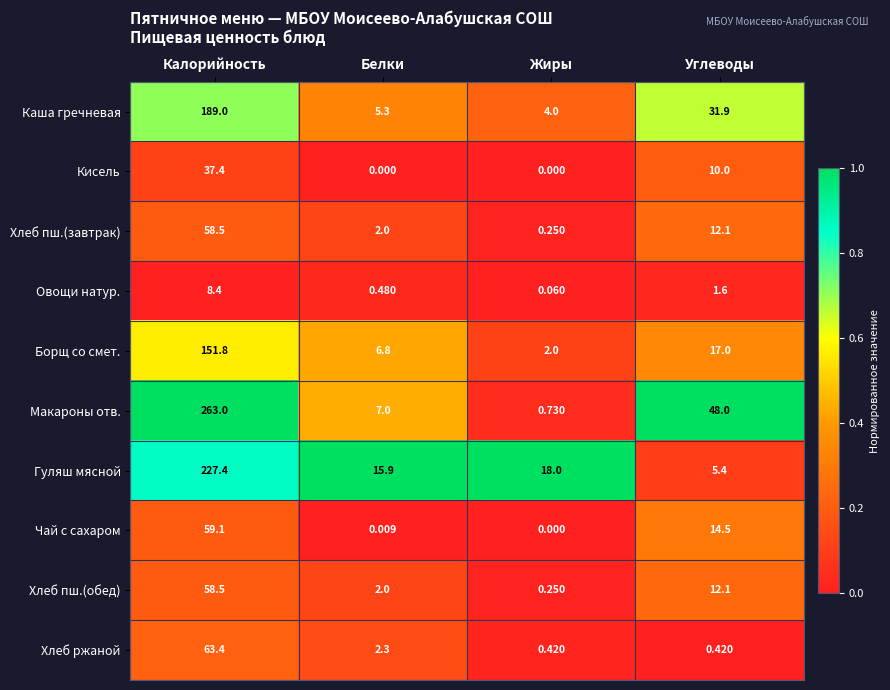

Between Белки and Жиры, which series saw the biggest shift?

Макароны отв.